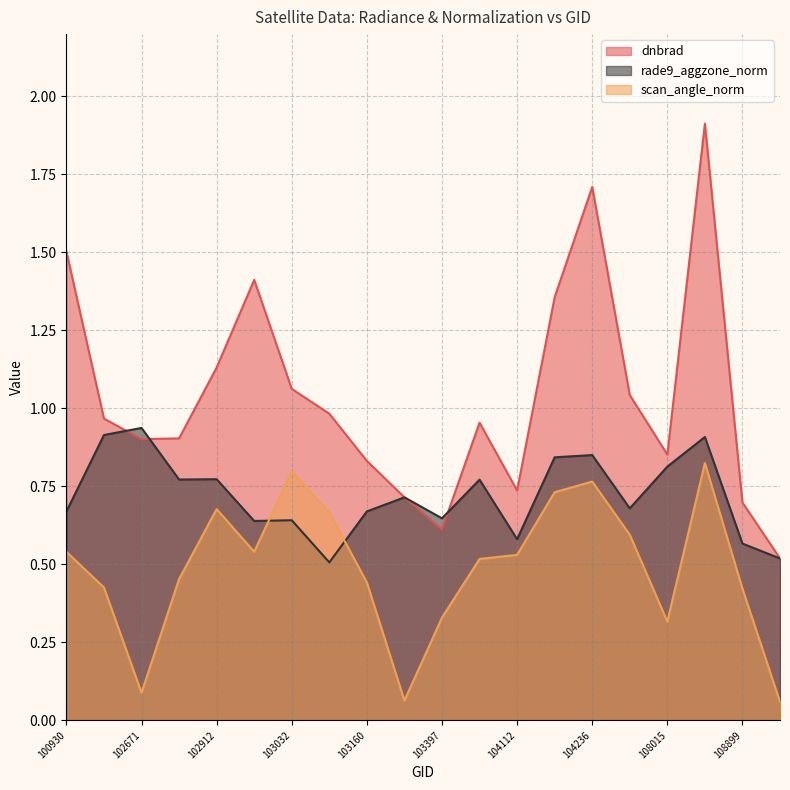

What is the sum of the rade9_aggzone_norm values at 102792 and 103032?

1.4